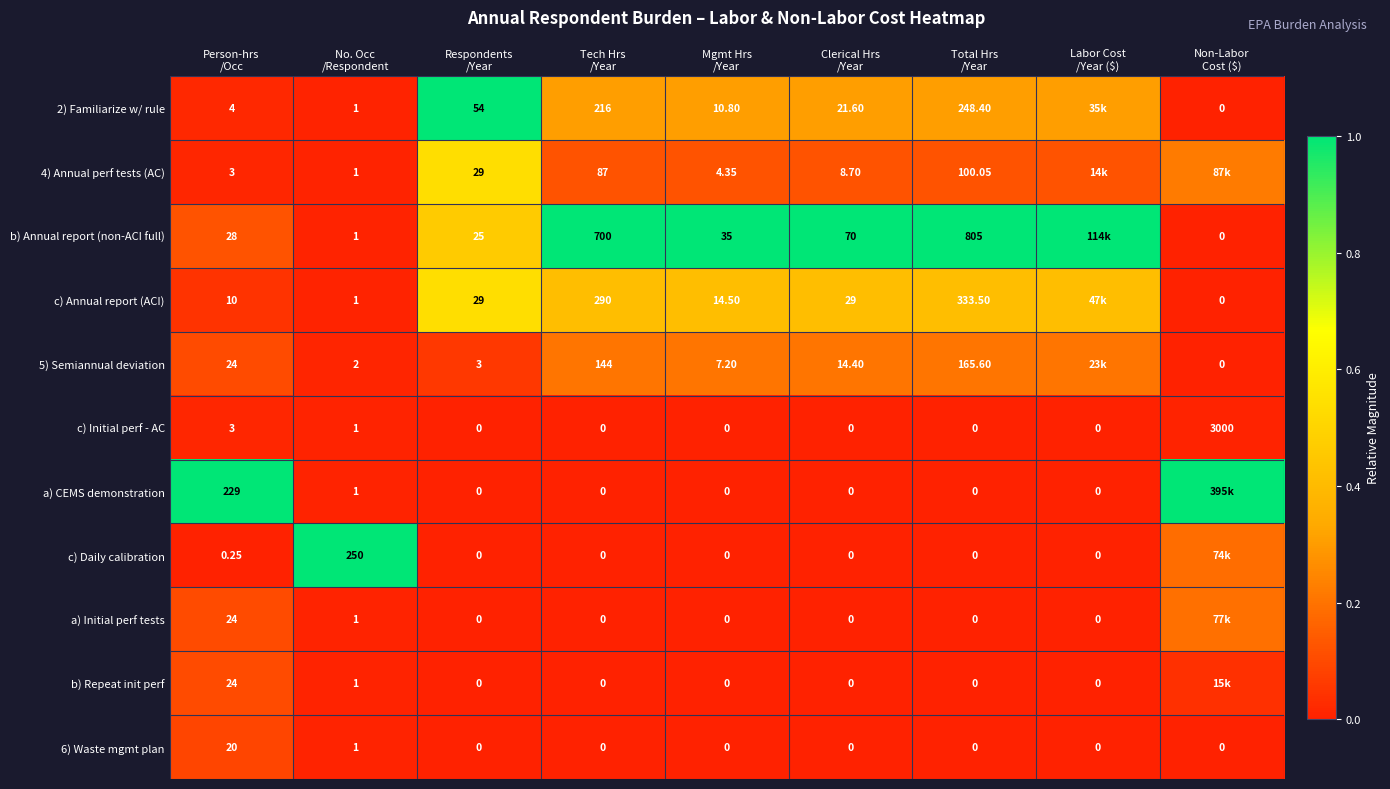

True or false: b) Repeat init perf has a value of 0.0 at Respondents /Year.

False